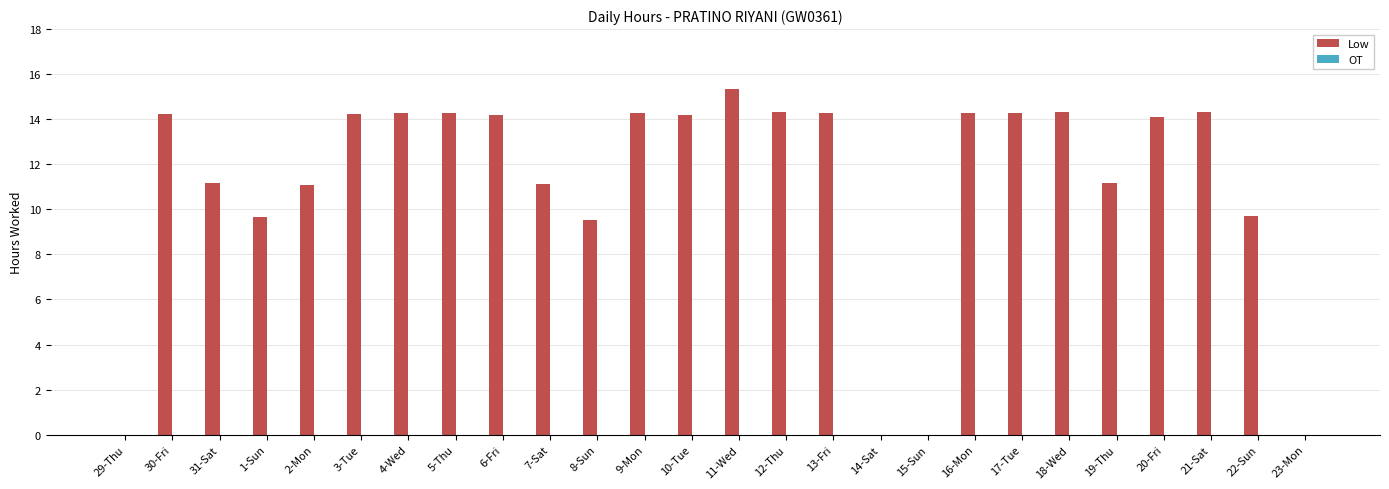

What value does the data have at 18-Wed?

14.3